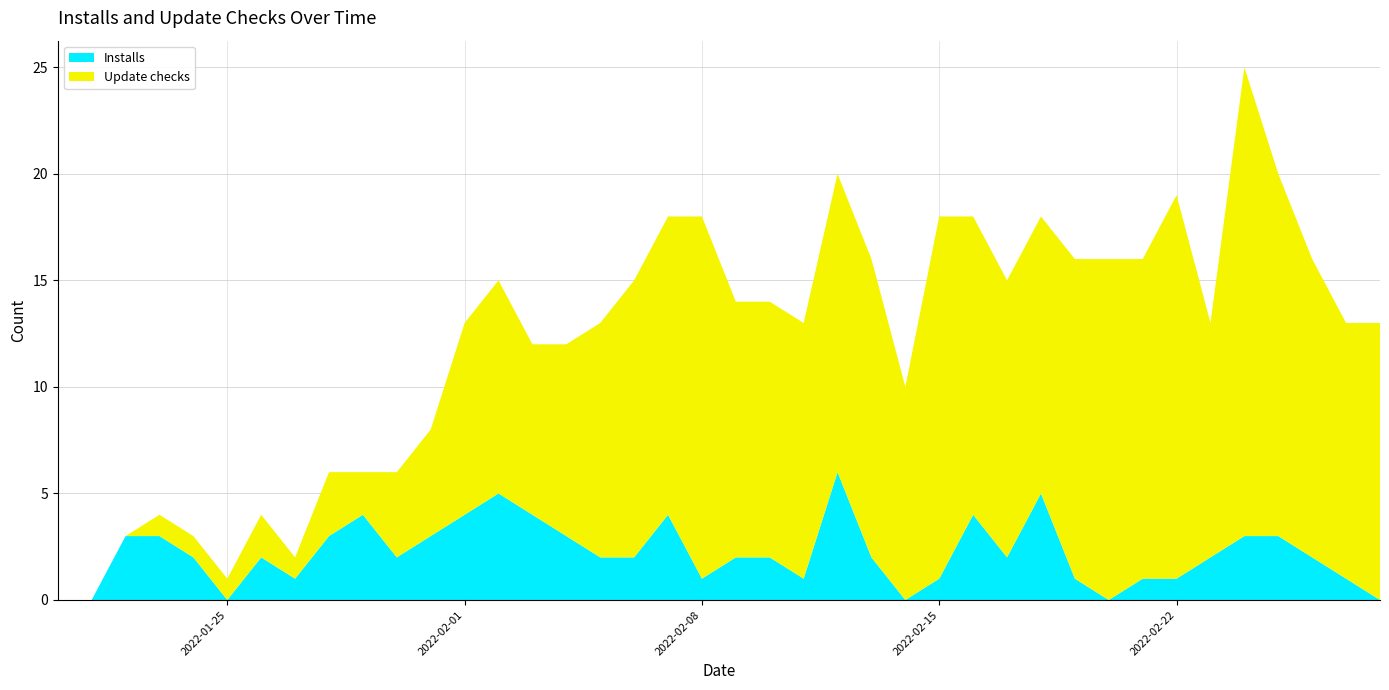

Reading left to right, what are all the values shown in this chart?

Installs: 2022-01-20=0	2022-01-21=0	2022-01-22=3	2022-01-23=3	2022-01-24=2	2022-01-25=0	2022-01-26=2	2022-01-27=1	2022-01-28=3	2022-01-29=4	2022-01-30=2	2022-01-31=3	2022-02-01=4	2022-02-02=5	2022-02-03=4	2022-02-04=3	2022-02-05=2	2022-02-06=2	2022-02-07=4	2022-02-08=1	2022-02-09=2	2022-02-10=2	2022-02-11=1	2022-02-12=6	2022-02-13=2	2022-02-14=0	2022-02-15=1	2022-02-16=4	2022-02-17=2	2022-02-18=5	2022-02-19=1	2022-02-20=0	2022-02-21=1	2022-02-22=1	2022-02-23=2	2022-02-24=3	2022-02-25=3	2022-02-26=2	2022-02-27=1	2022-02-28=0
Update checks: 2022-01-20=0	2022-01-21=0	2022-01-22=0	2022-01-23=1	2022-01-24=1	2022-01-25=1	2022-01-26=2	2022-01-27=1	2022-01-28=3	2022-01-29=2	2022-01-30=4	2022-01-31=5	2022-02-01=9	2022-02-02=10	2022-02-03=8	2022-02-04=9	2022-02-05=11	2022-02-06=13	2022-02-07=14	2022-02-08=17	2022-02-09=12	2022-02-10=12	2022-02-11=12	2022-02-12=14	2022-02-13=14	2022-02-14=10	2022-02-15=17	2022-02-16=14	2022-02-17=13	2022-02-18=13	2022-02-19=15	2022-02-20=16	2022-02-21=15	2022-02-22=18	2022-02-23=11	2022-02-24=22	2022-02-25=17	2022-02-26=14	2022-02-27=12	2022-02-28=13